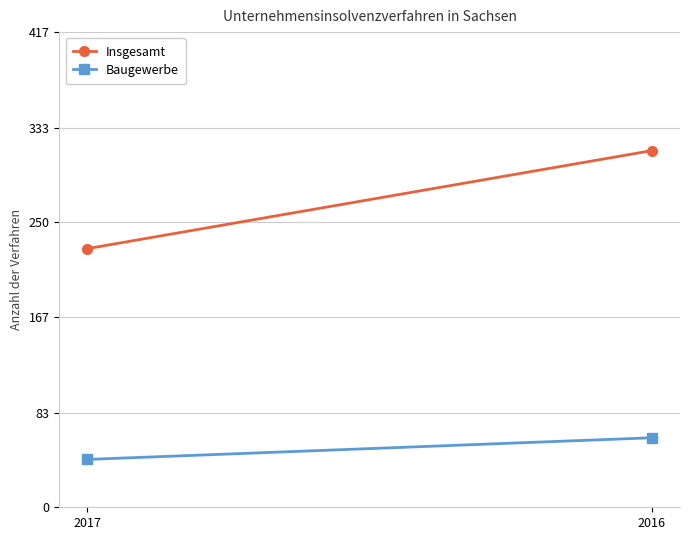

Which series has the largest range (max minus min)?

Insgesamt